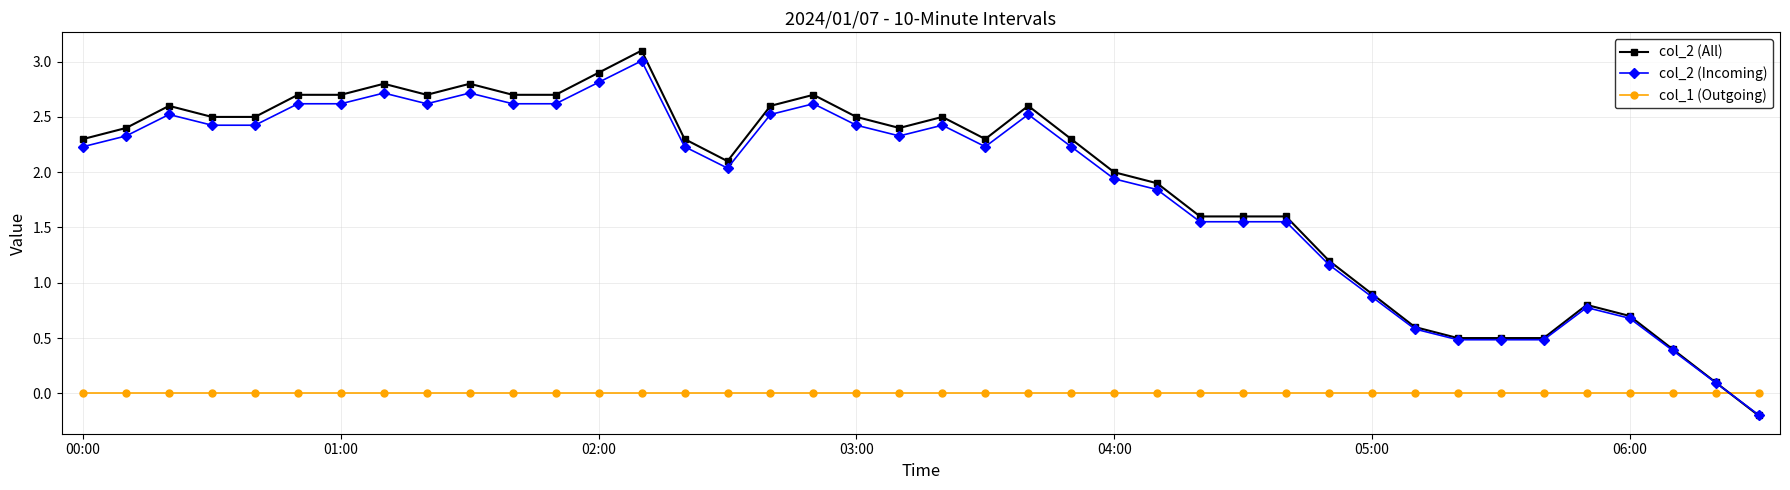

What is the value of the col_2 (Incoming) point at the 15th from the left?

2.2